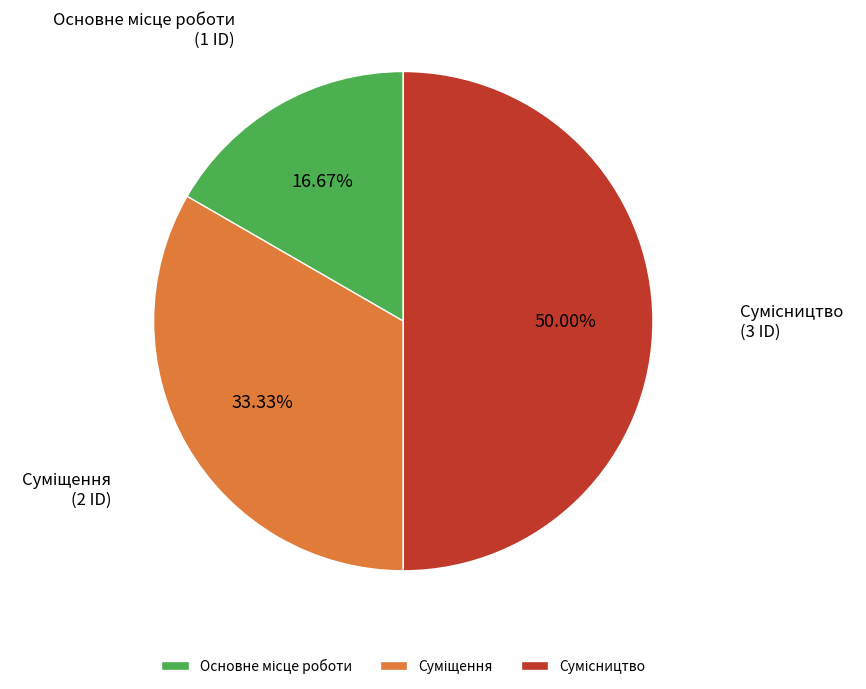

The Основне місце роботи slice represents 24% of the pie. True or false?

False